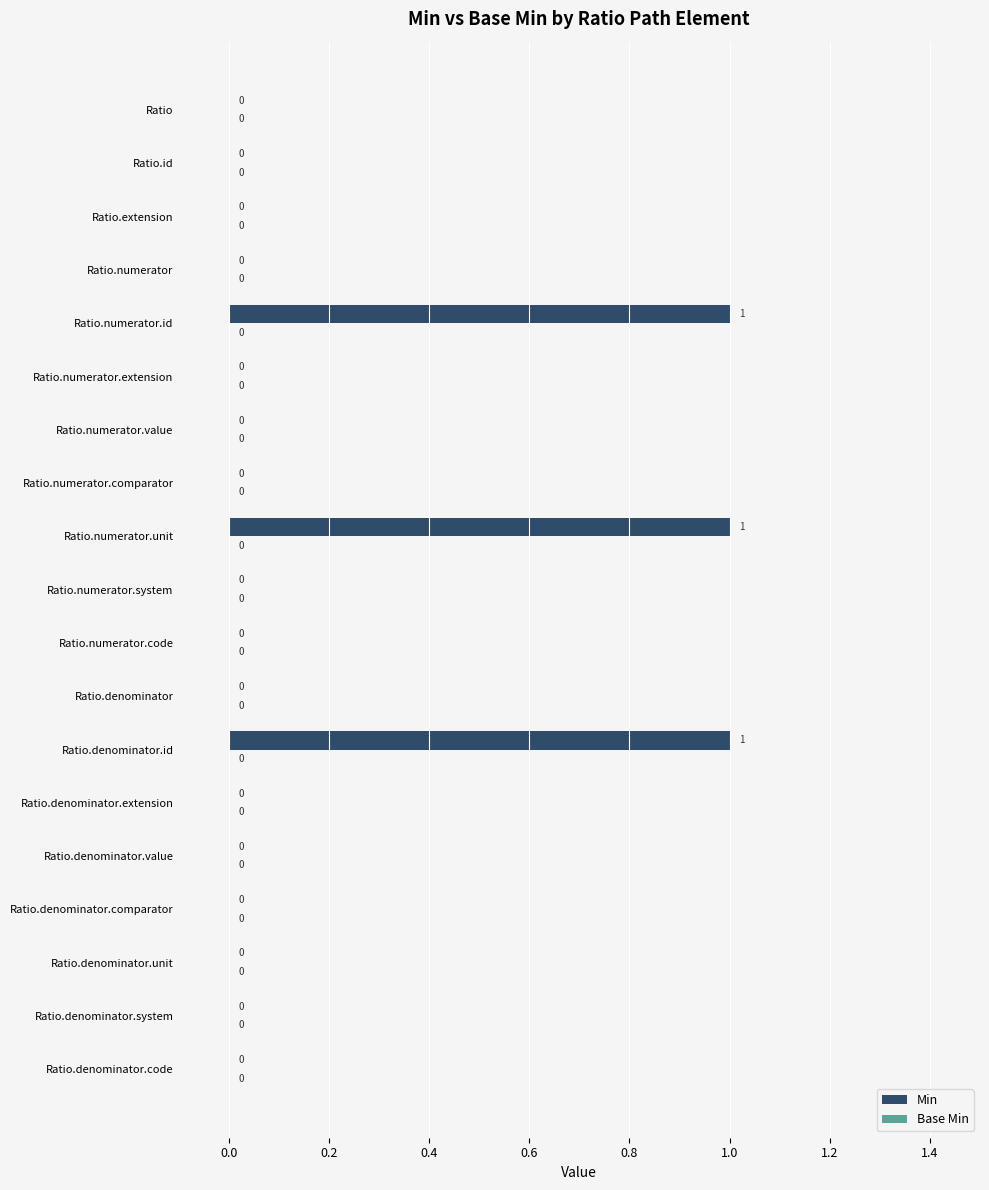

Reading top to bottom, what are all the values shown in this chart?

Ratio=0	Ratio.id=0	Ratio.extension=0	Ratio.numerator=0	Ratio.numerator.id=1	Ratio.numerator.extension=0	Ratio.numerator.value=0	Ratio.numerator.comparator=0	Ratio.numerator.unit=1	Ratio.numerator.system=0	Ratio.numerator.code=0	Ratio.denominator=0	Ratio.denominator.id=1	Ratio.denominator.extension=0	Ratio.denominator.value=0	Ratio.denominator.comparator=0	Ratio.denominator.unit=0	Ratio.denominator.system=0	Ratio.denominator.code=0